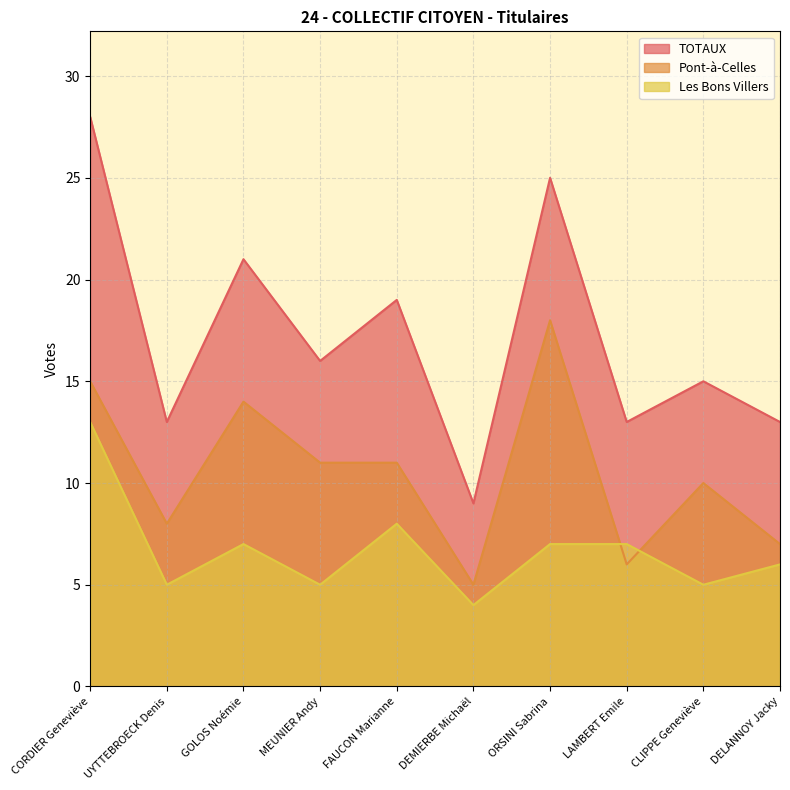

At how many categories does at least one series exceed 12?

9